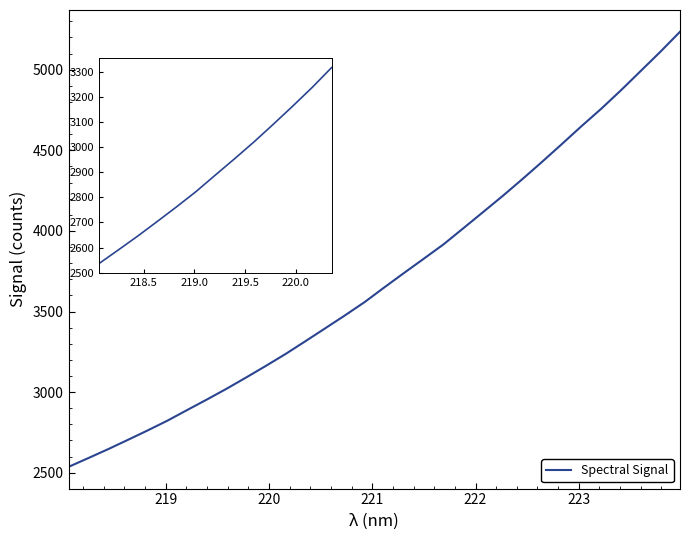

What is the greatest value displayed?

5235.0